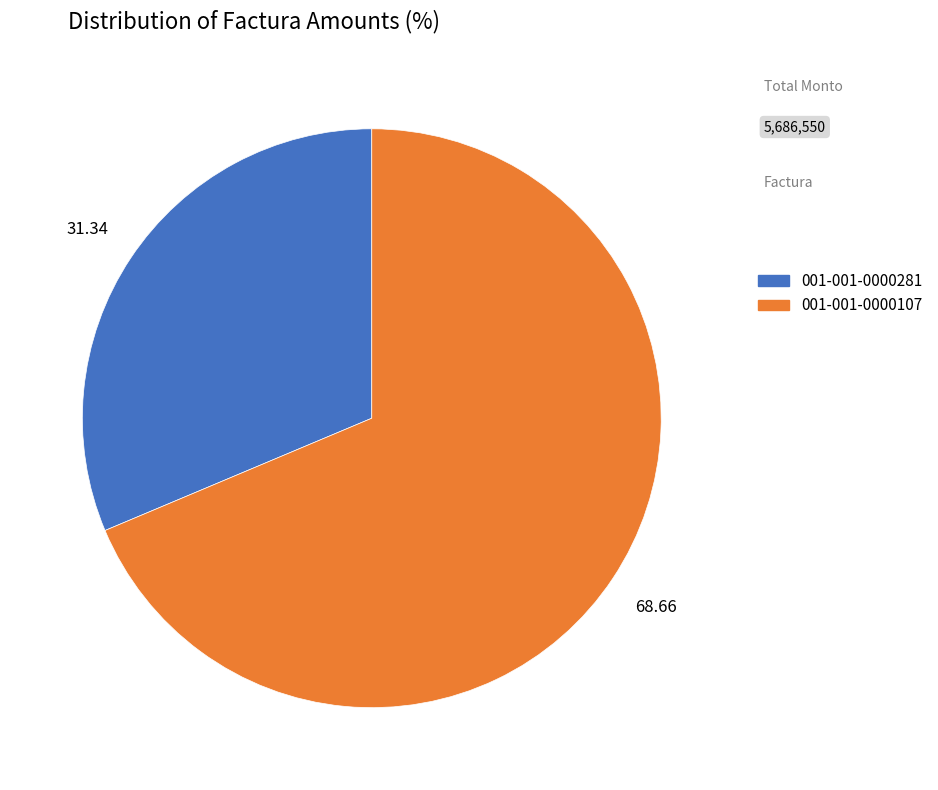

True or false: 001-001-0000107 accounts for 81% of the total.

False